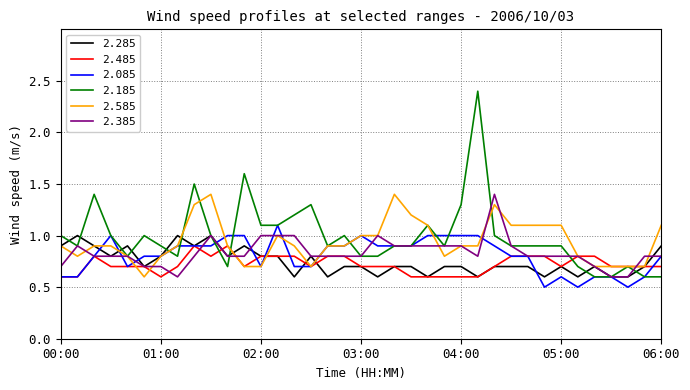

Which series has the widest spread of values?

2.185